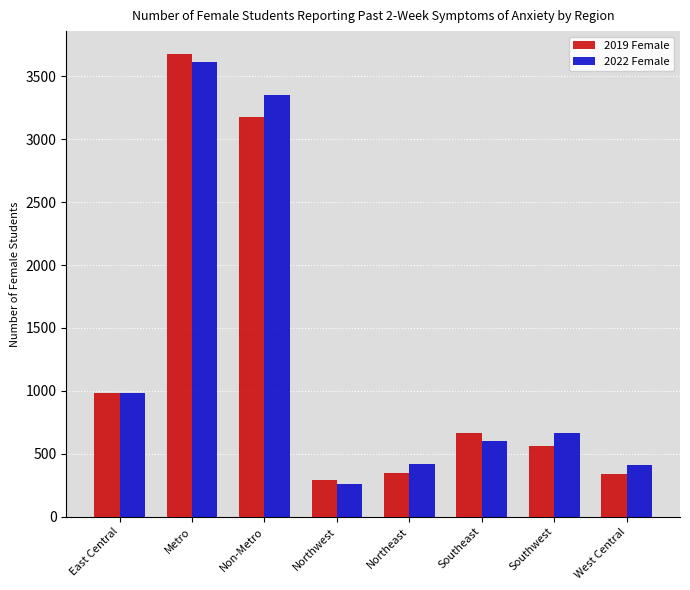

How many data points in 2019 Female are less than 661?

4